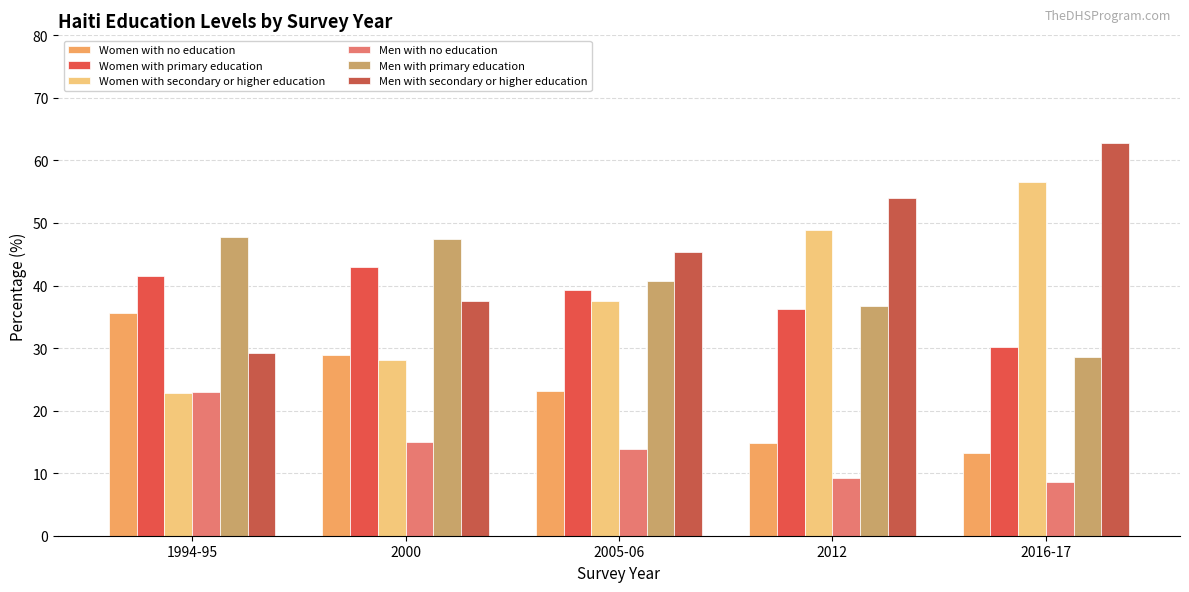

Reading left to right, transcribe all the data shown in this chart.

Women with no education: 35.6	28.9	23.2	14.8	13.3
Women with primary education: 41.6	43.0	39.3	36.3	30.2
Women with secondary or higher education: 22.8	28.1	37.5	48.9	56.5
Men with no education: 23.0	15.0	13.9	9.2	8.6
Men with primary education: 47.8	47.4	40.8	36.8	28.6
Men with secondary or higher education: 29.2	37.6	45.3	54.0	62.8